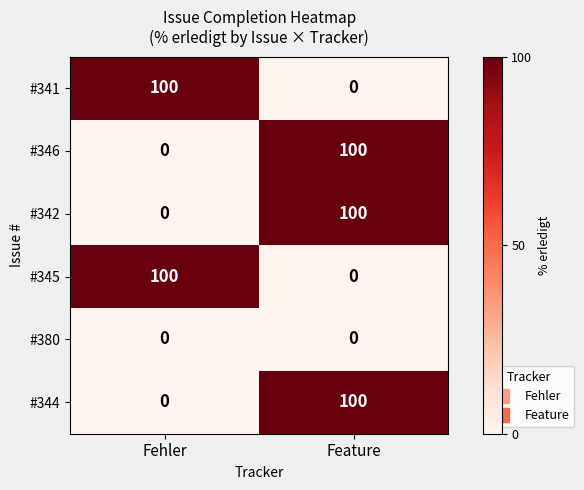

What is the maximum value shown in the chart?

100